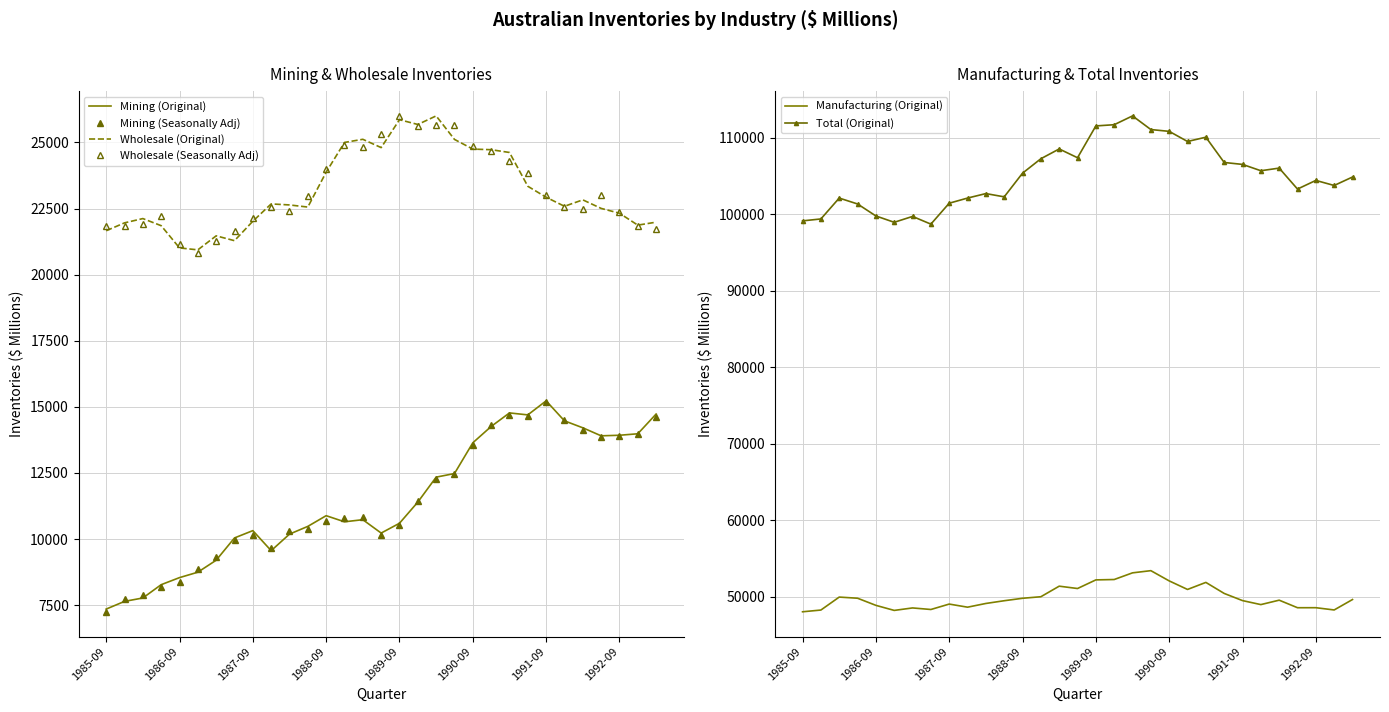

What is the approximate value of Mining (Original) at 1987-09, to the nearest 50?

10300